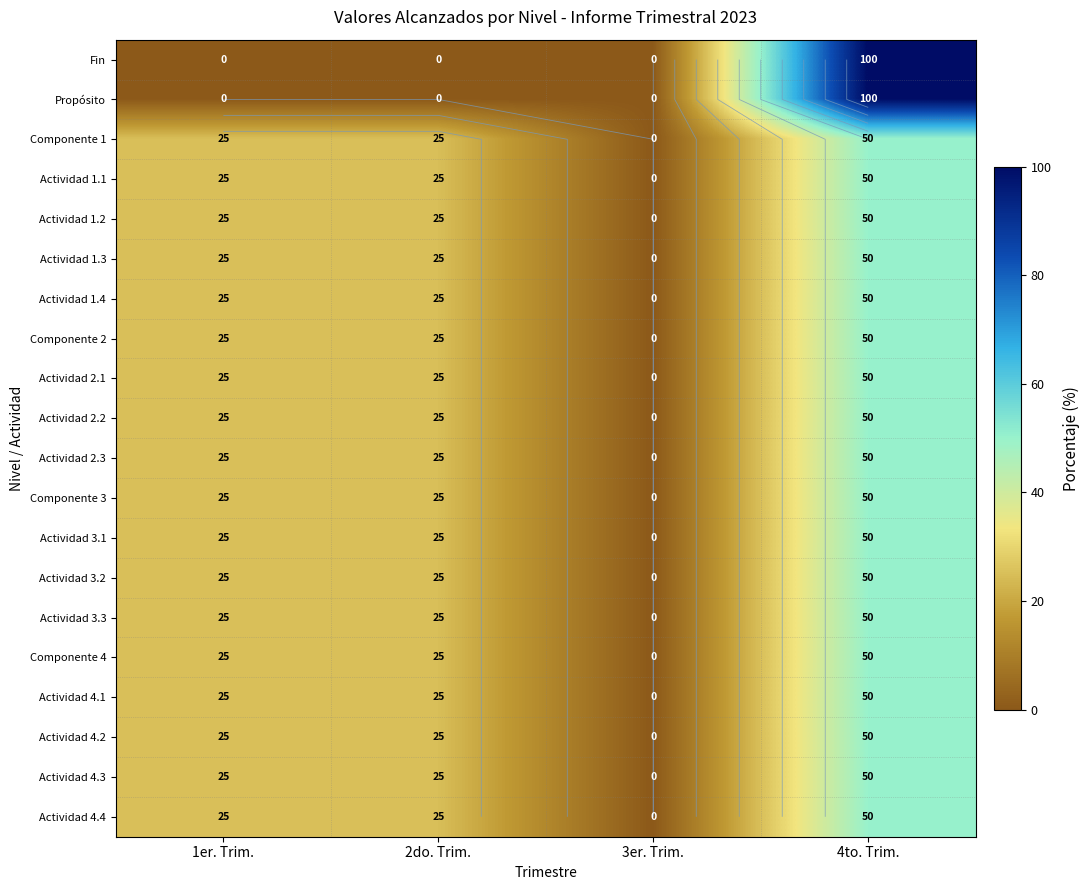

Rank the categories by Actividad 2.1 value from highest to lowest.

4to. Trim., 1er. Trim., 2do. Trim., 3er. Trim.